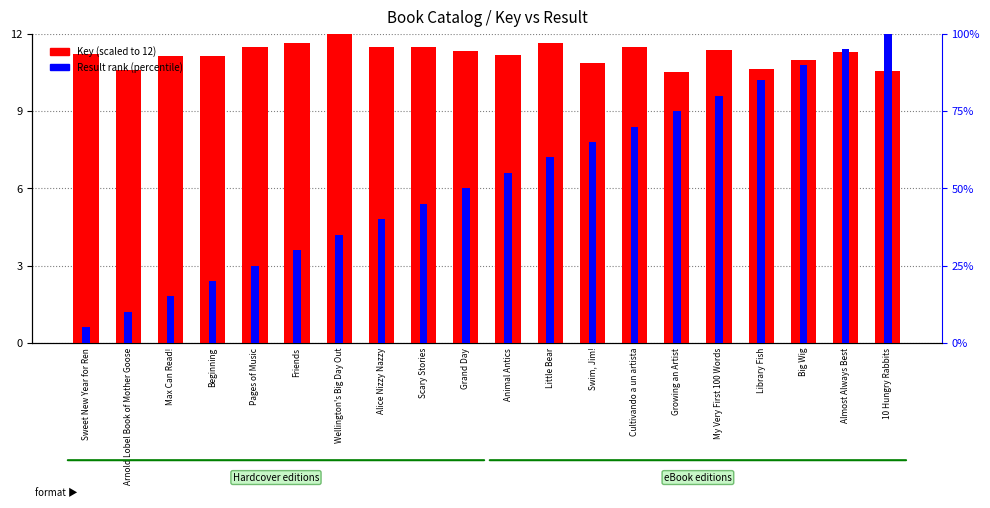

What is the difference between the second highest and minimum values in the Result rank series?

90.0